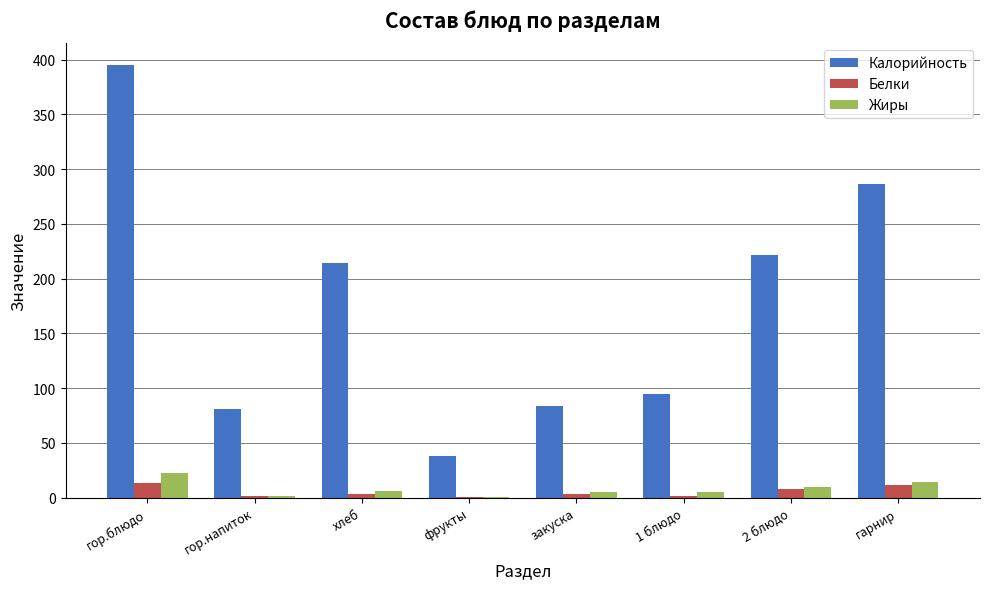

What is the average value of the Жиры series?

7.9